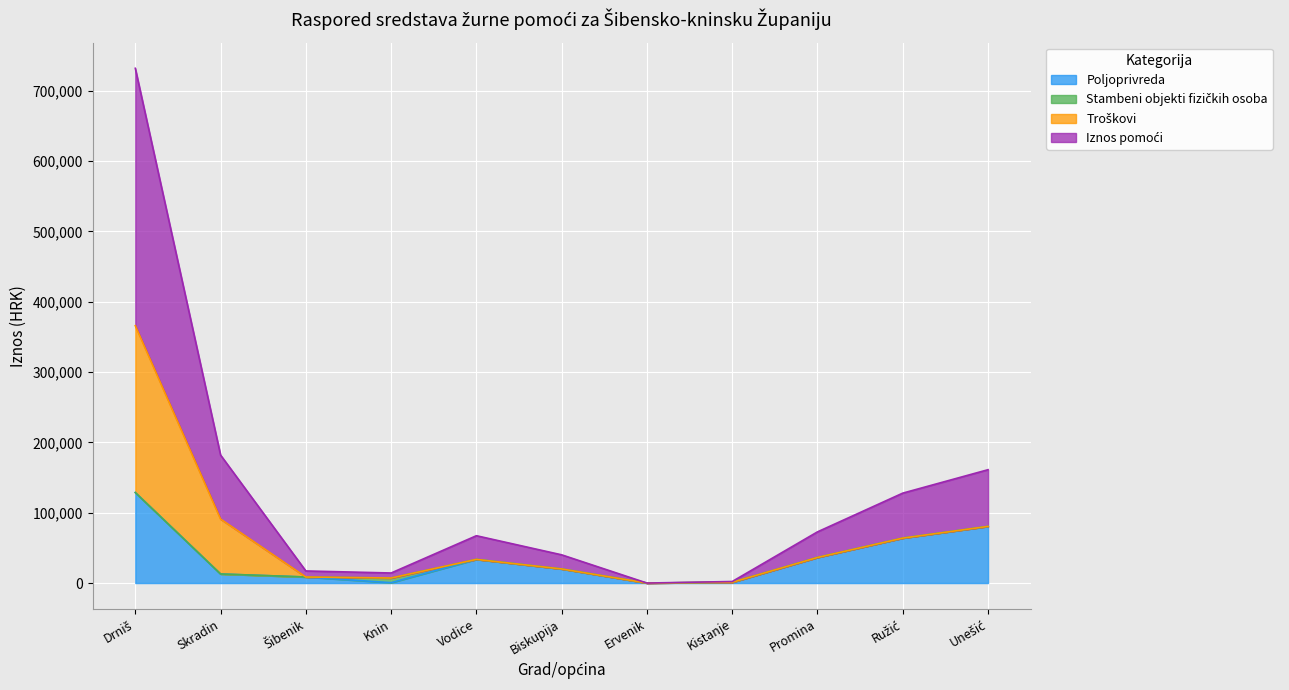

Which has a higher value, Biskupija or Knin?

Biskupija